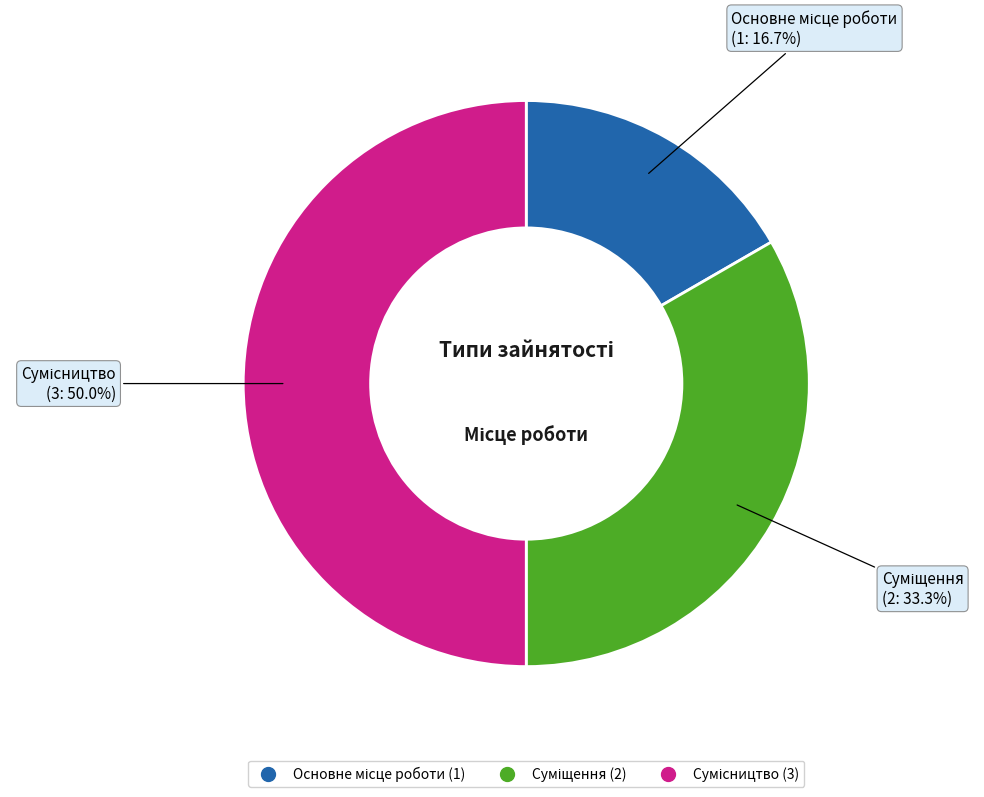

To the nearest percent, what is the average slice percentage?

33%